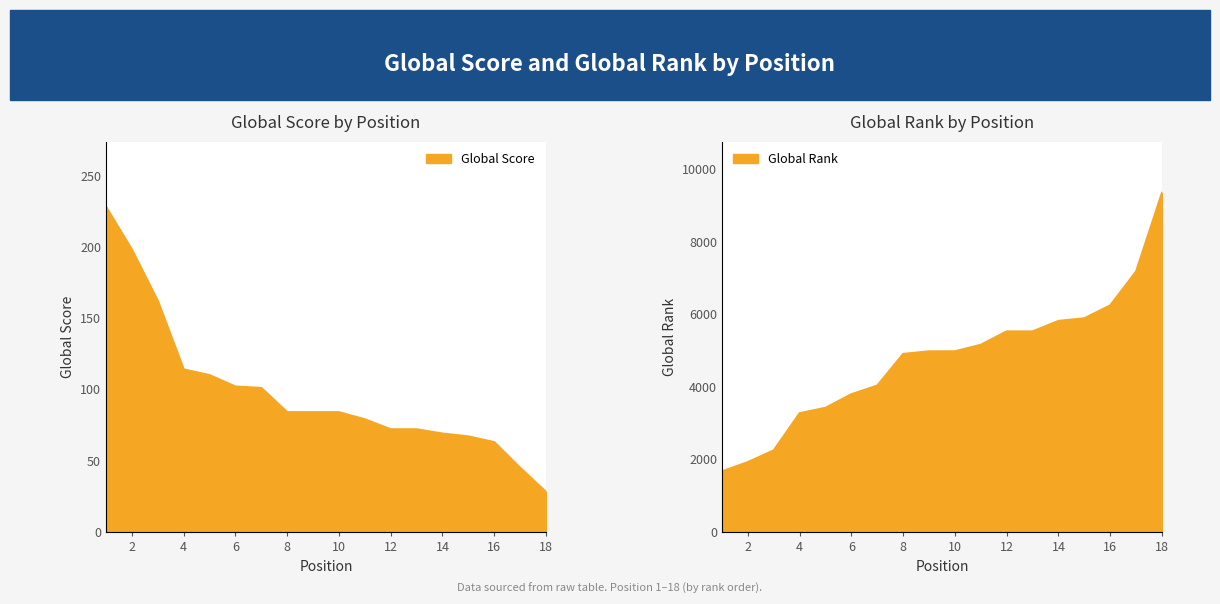

At 6, list the series in order from smallest to largest.

Global Score, Global Rank